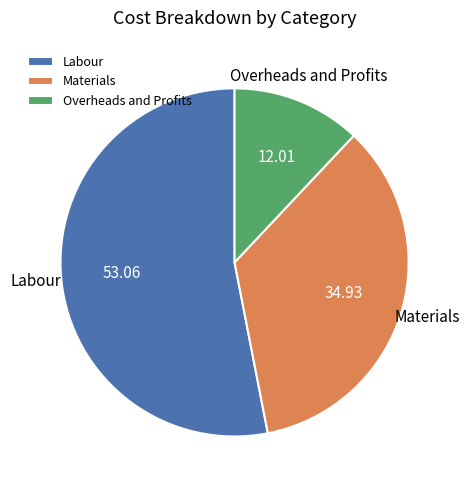

Does any single category account for the majority?

Yes